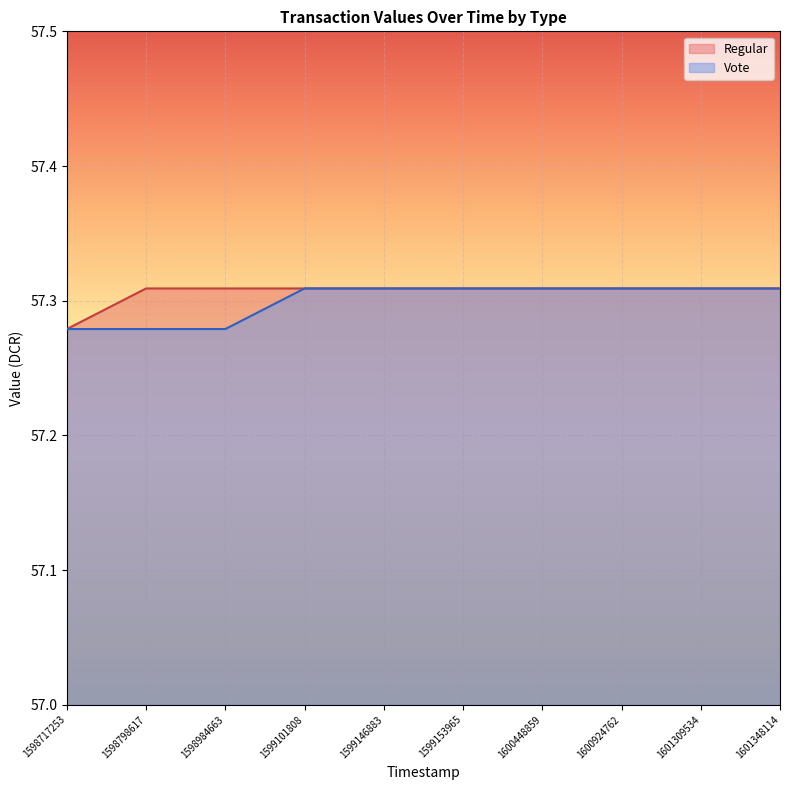

At how many categories does at least one series exceed 57?

10